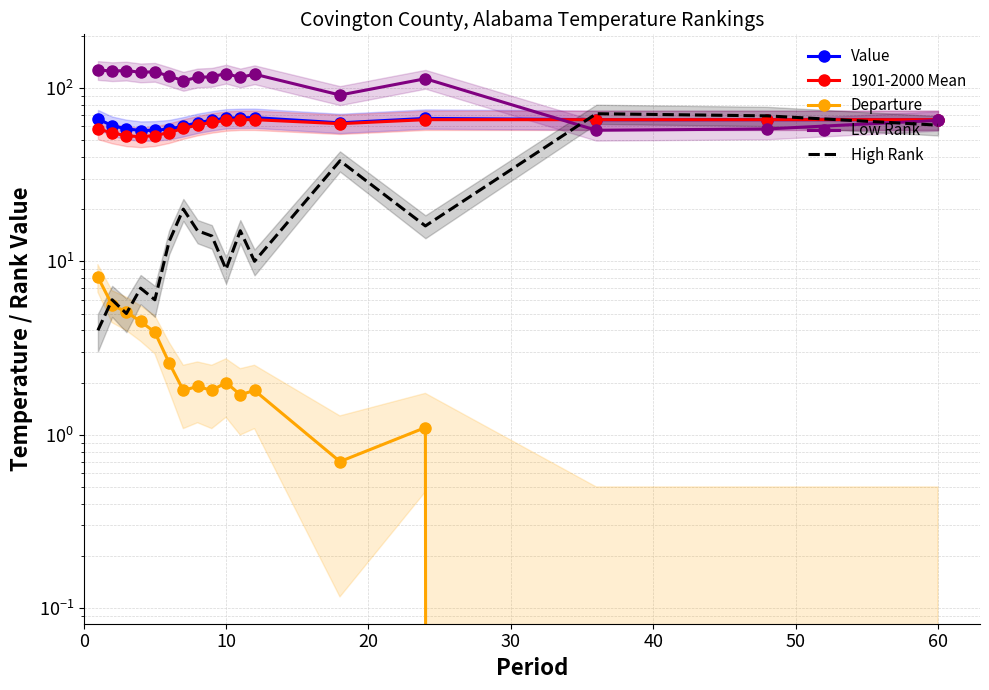

True or false: 1901-2000 Mean has more than 0 interior local peaks.

False